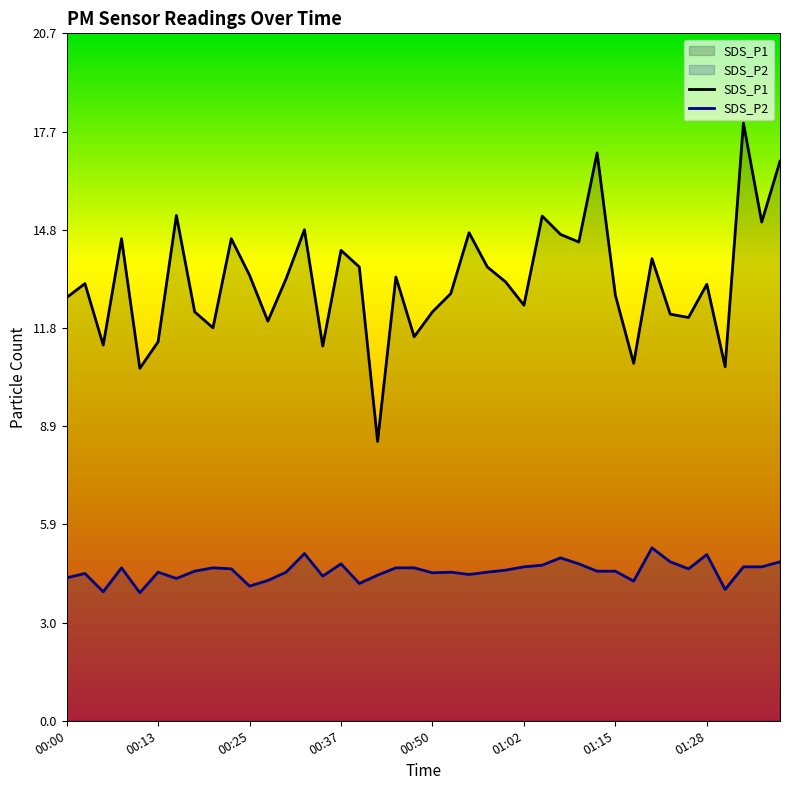

True or false: SDS_P1 has a value of 25.2 at 9.

False